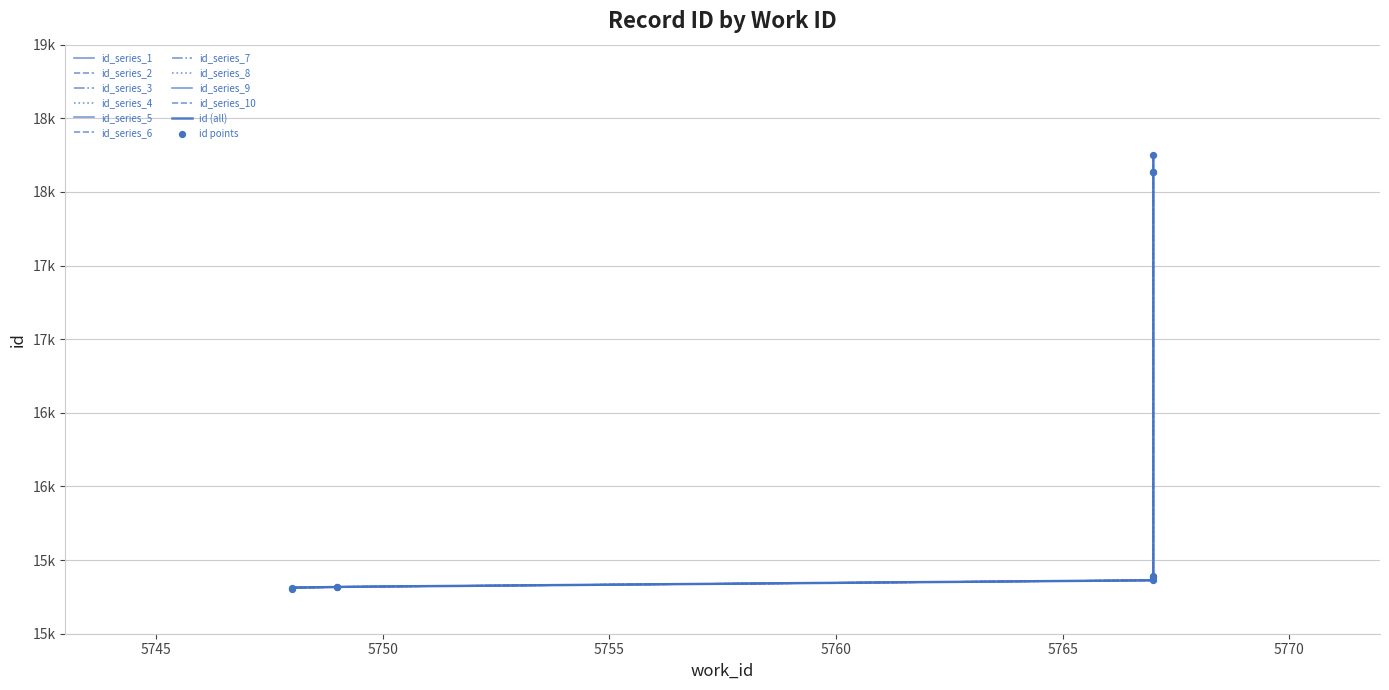

Approximately how many times larger is the value at 5767 compared to 5767?

1.2